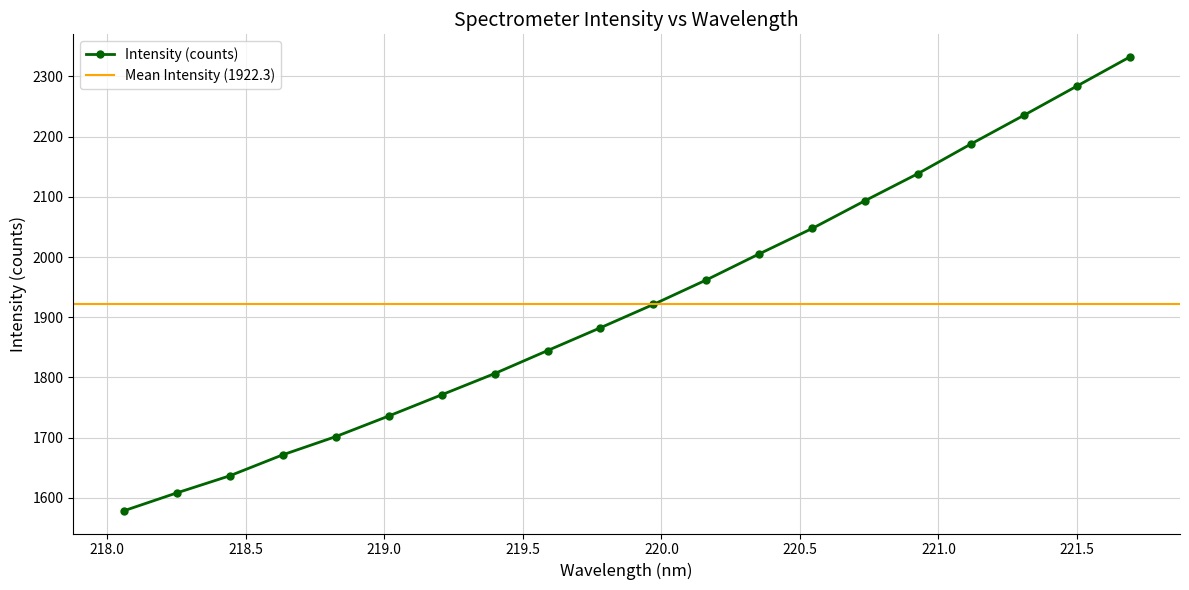

What is the greatest value displayed?

2332.1